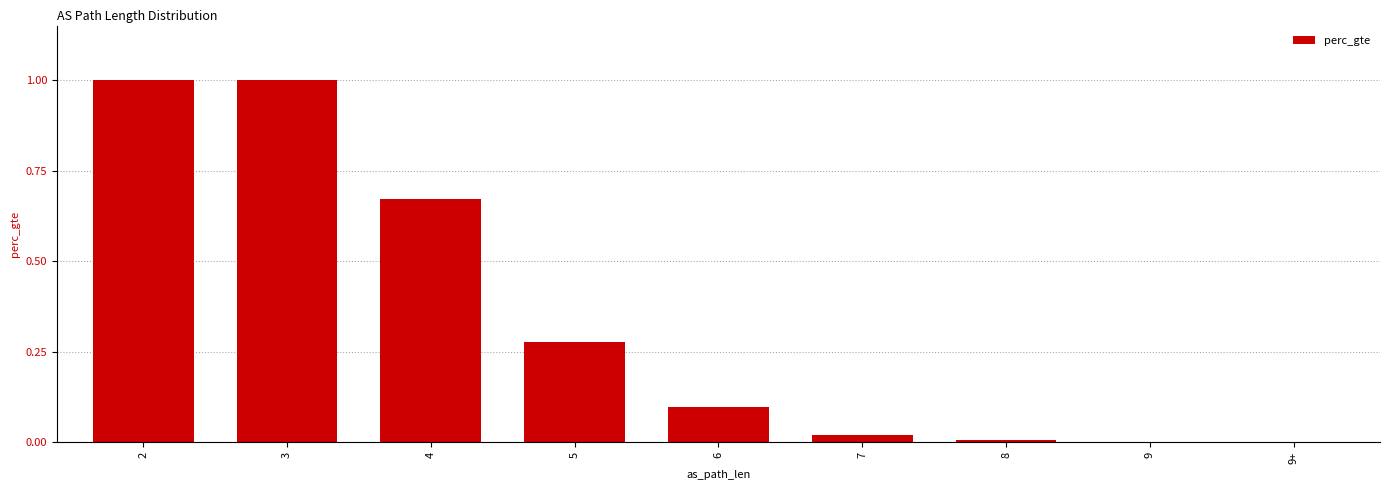

The value at 9+ is -0.4. True or false?

False